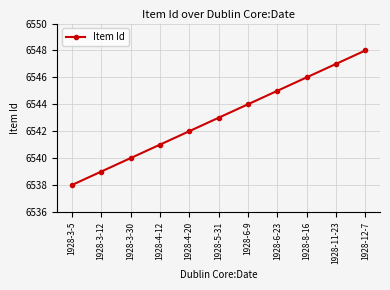

What is the approximate value at 1928-6-9?

6544